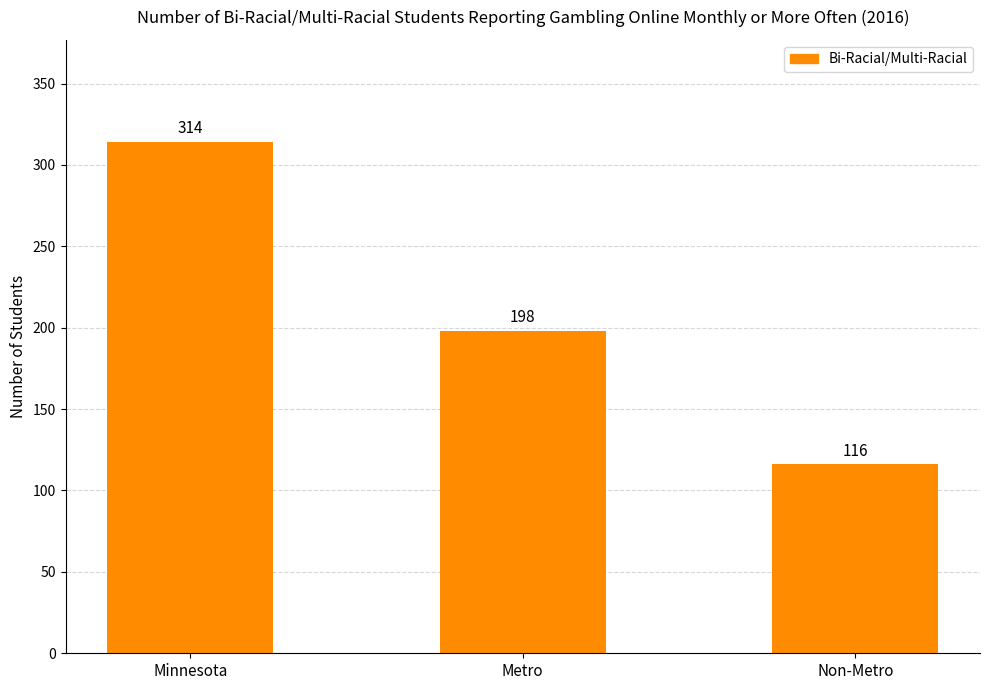

The value at Minnesota is 314. True or false?

True